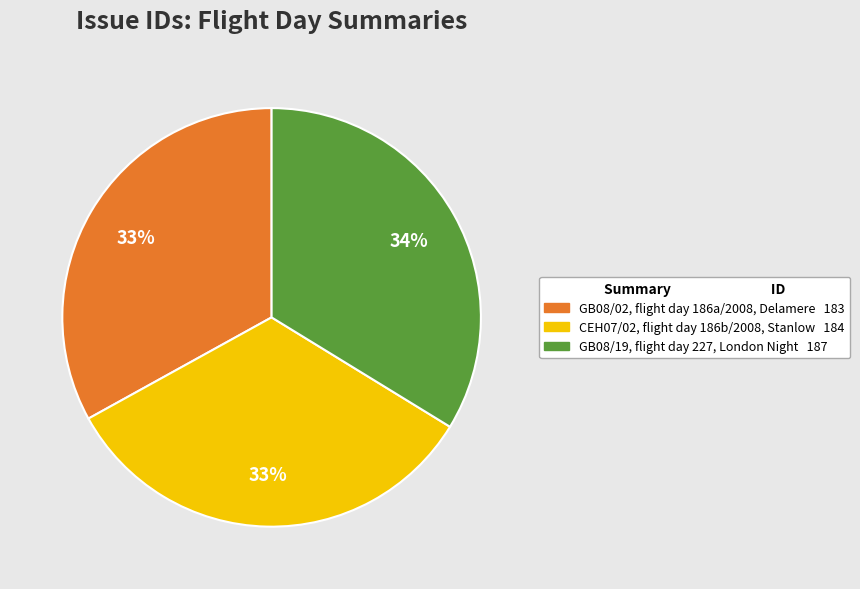

Is there a majority slice in this chart?

No